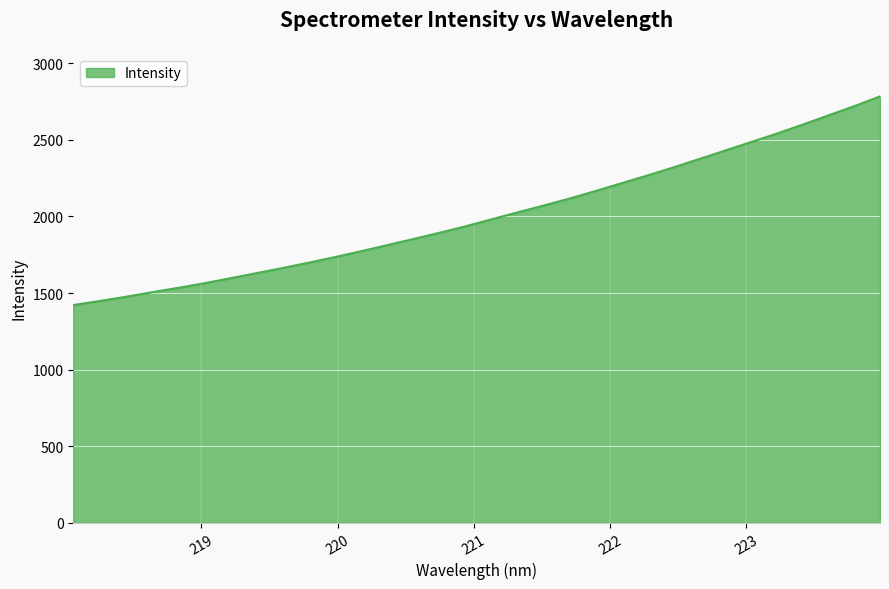

What is the difference between the maximum and minimum values?

1362.4